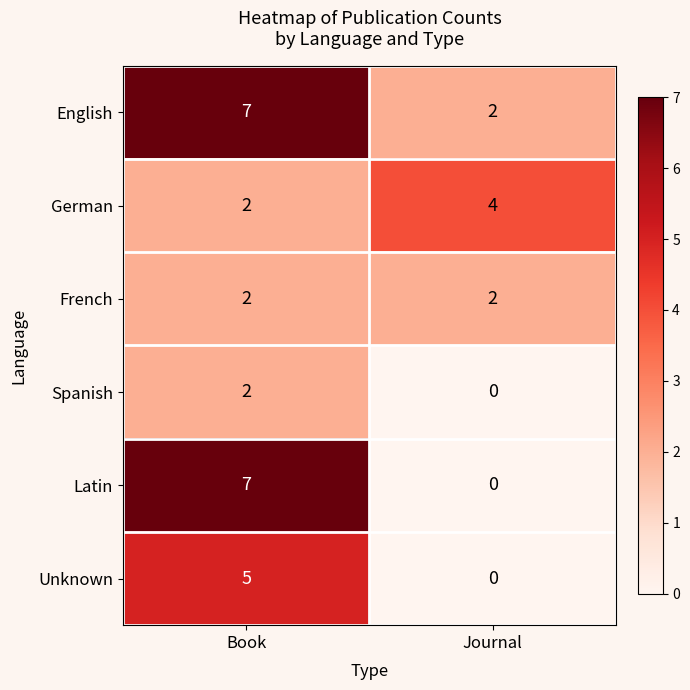

Rank the categories by Latin value from lowest to highest.

Journal, Book